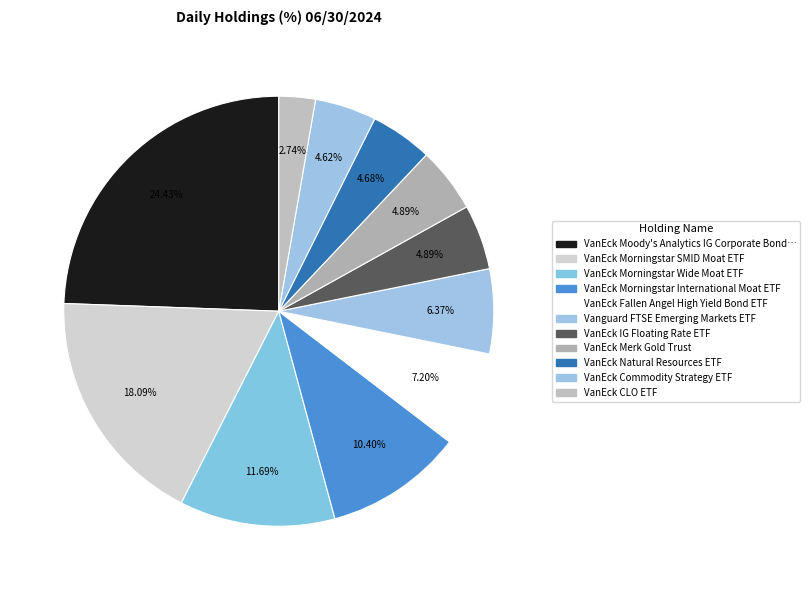

Count the number of slices in the pie.

11